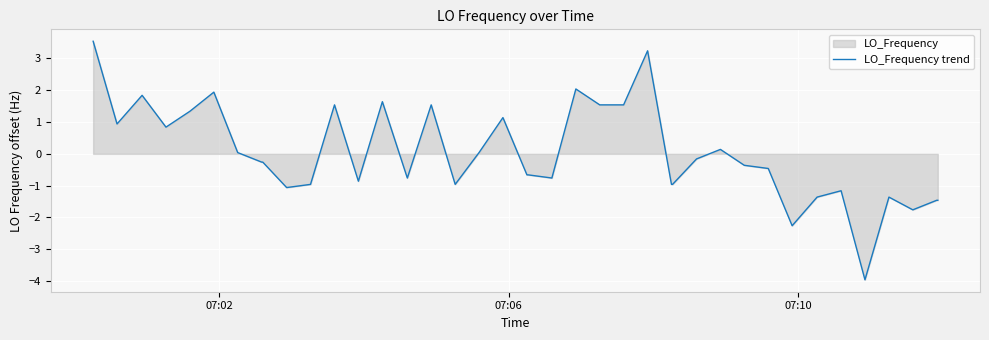

What is the difference between the maximum and minimum values?

7.5